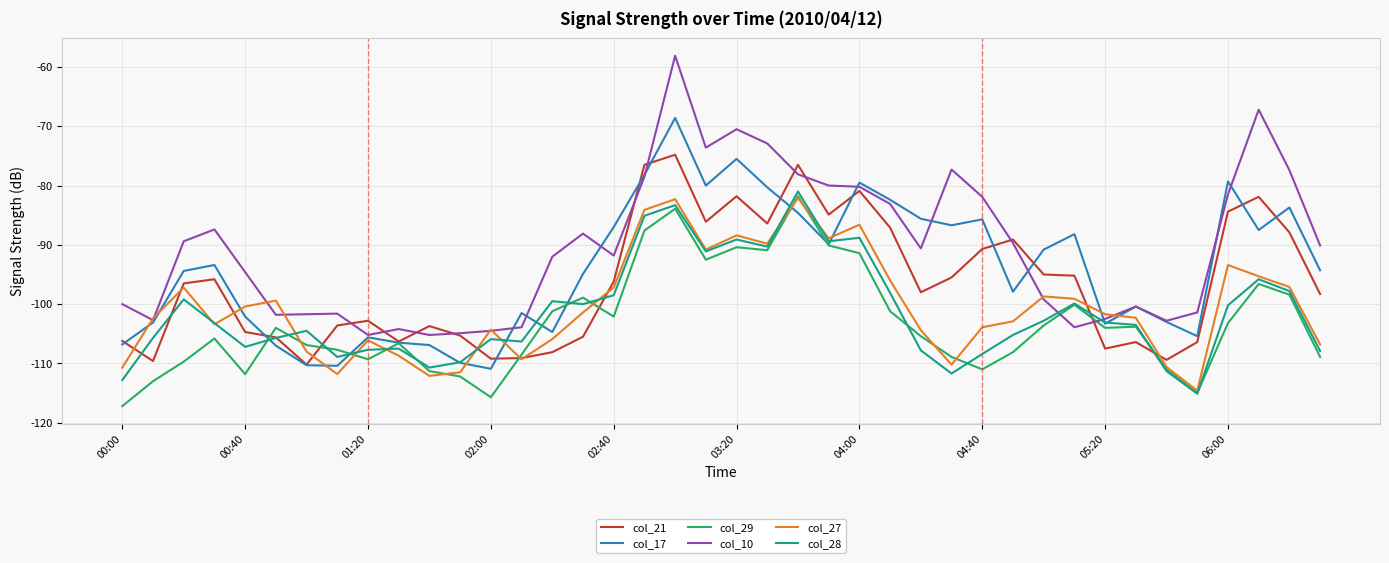

What is the highest value of the col_17 series?

-68.6